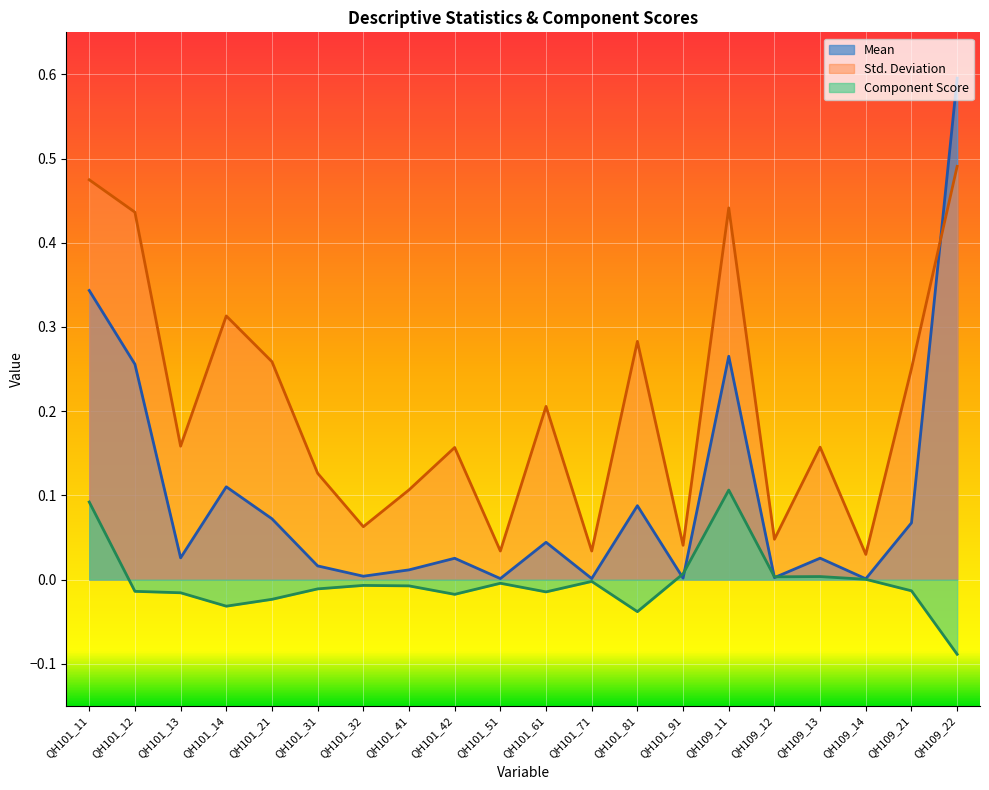

True or false: Std. Deviation has more than 2 interior local peaks.

True